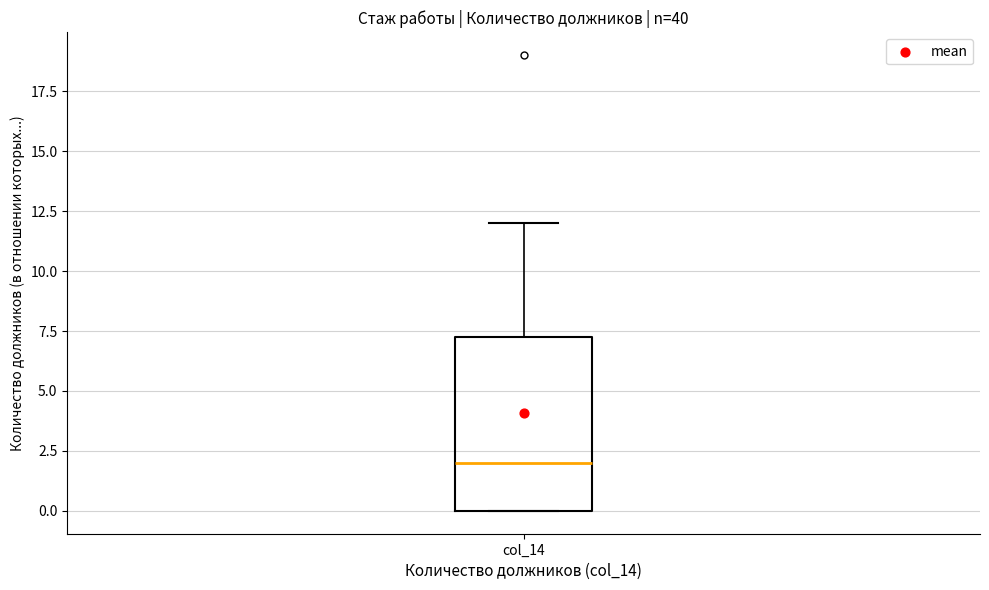

Where does the median line of the box for col_14 sit on the y-axis? The values are not printed on the chart, so give them approximately, as read against the axis.

2.0